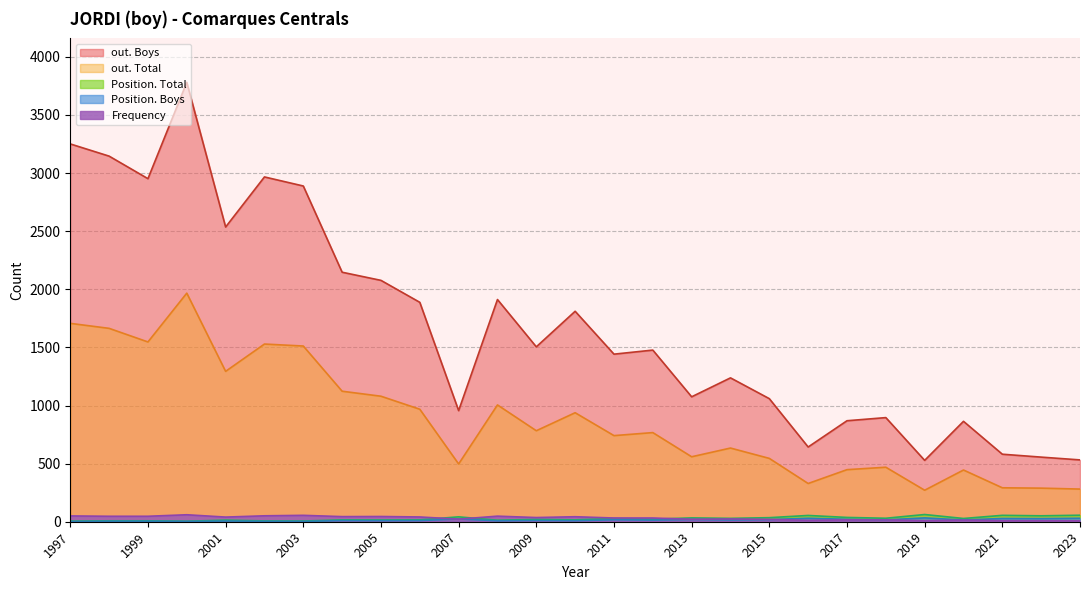

At how many categories does at least one series exceed 1835?

11